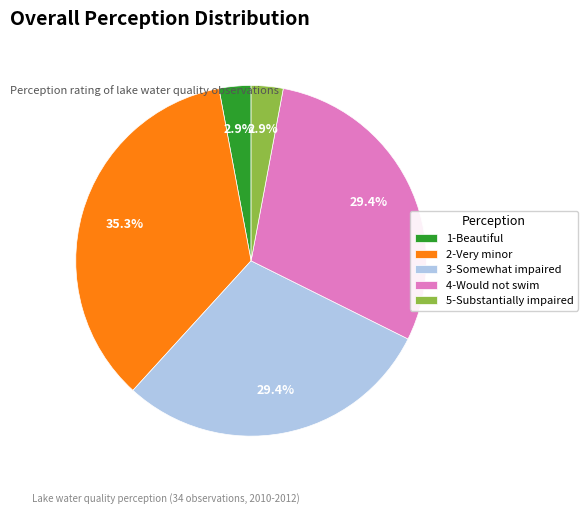

Is the sum of 2-Very minor and 5-Substantially impaired greater than half?

No